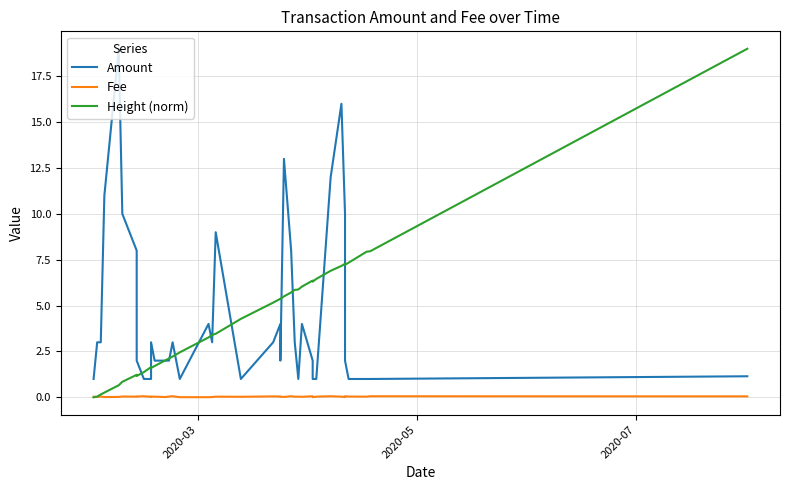

How many lines are shown in the chart?

3